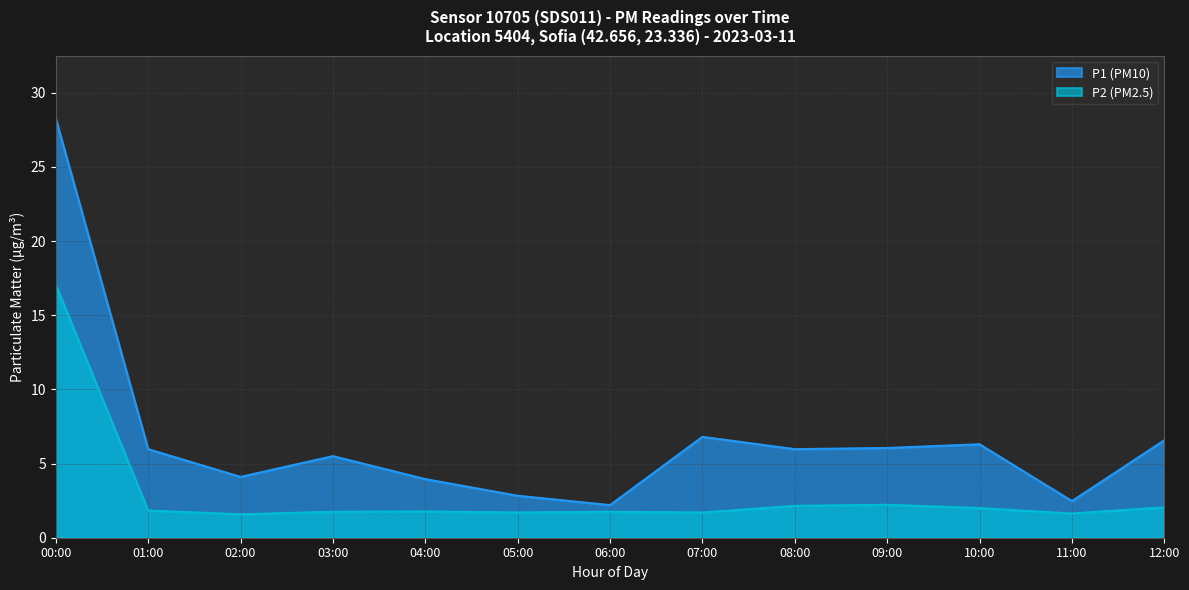

Reading left to right, list all the values displayed in this chart.

P1: 00:00=28.2	01:00=6.0	02:00=4.1	03:00=5.5	04:00=4.0	05:00=2.8	06:00=2.2	07:00=6.8	08:00=6.0	09:00=6.0	10:00=6.3	11:00=2.5	12:00=6.6
P2: 00:00=17.1	01:00=1.8	02:00=1.6	03:00=1.8	04:00=1.8	05:00=1.7	06:00=1.8	07:00=1.7	08:00=2.1	09:00=2.2	10:00=2.0	11:00=1.6	12:00=2.0